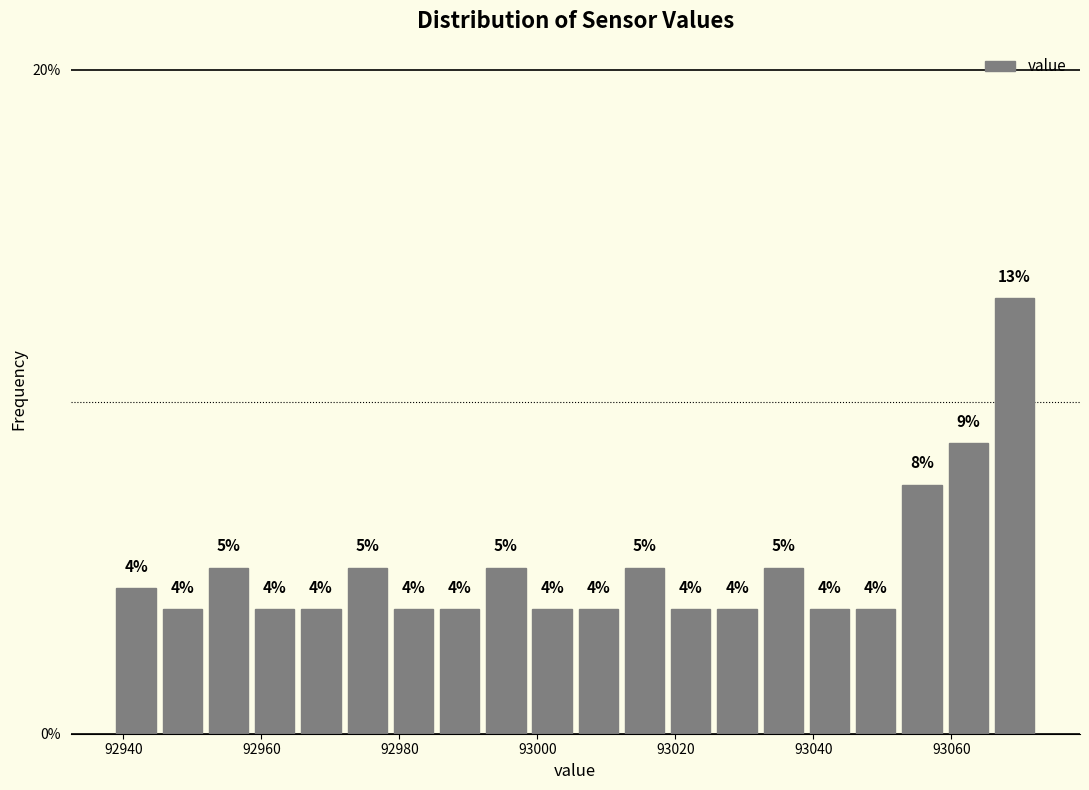

Around what value on the x-axis is the tallest bar? Give the approximate position of its centre, as read against the axis.

93070